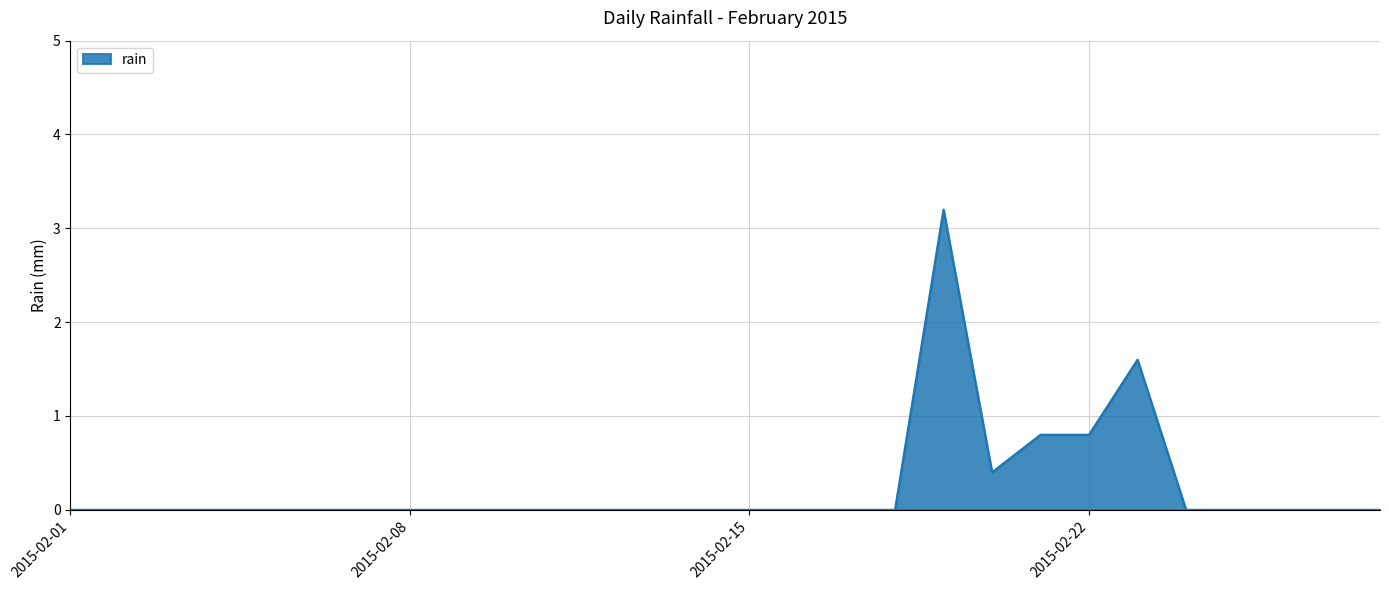

What is the maximum value shown in the chart?

3.2